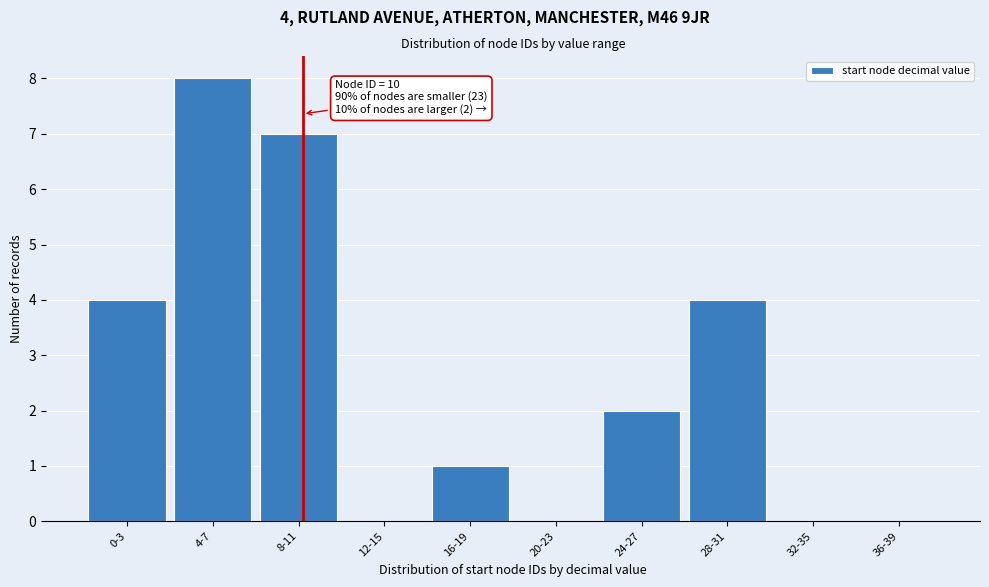

Reading left to right, transcribe all the data shown in this chart.

0-3=4	4-7=8	8-11=7	12-15=0	16-19=1	20-23=0	24-27=2	28-31=4	32-35=0	36-39=0